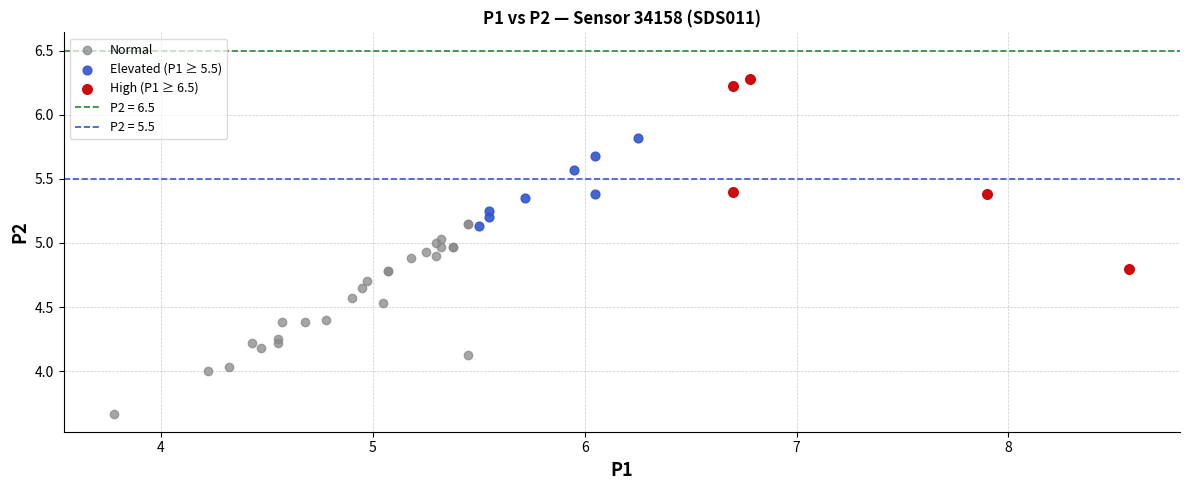

Which series reaches the minimum Y coordinate?

Normal